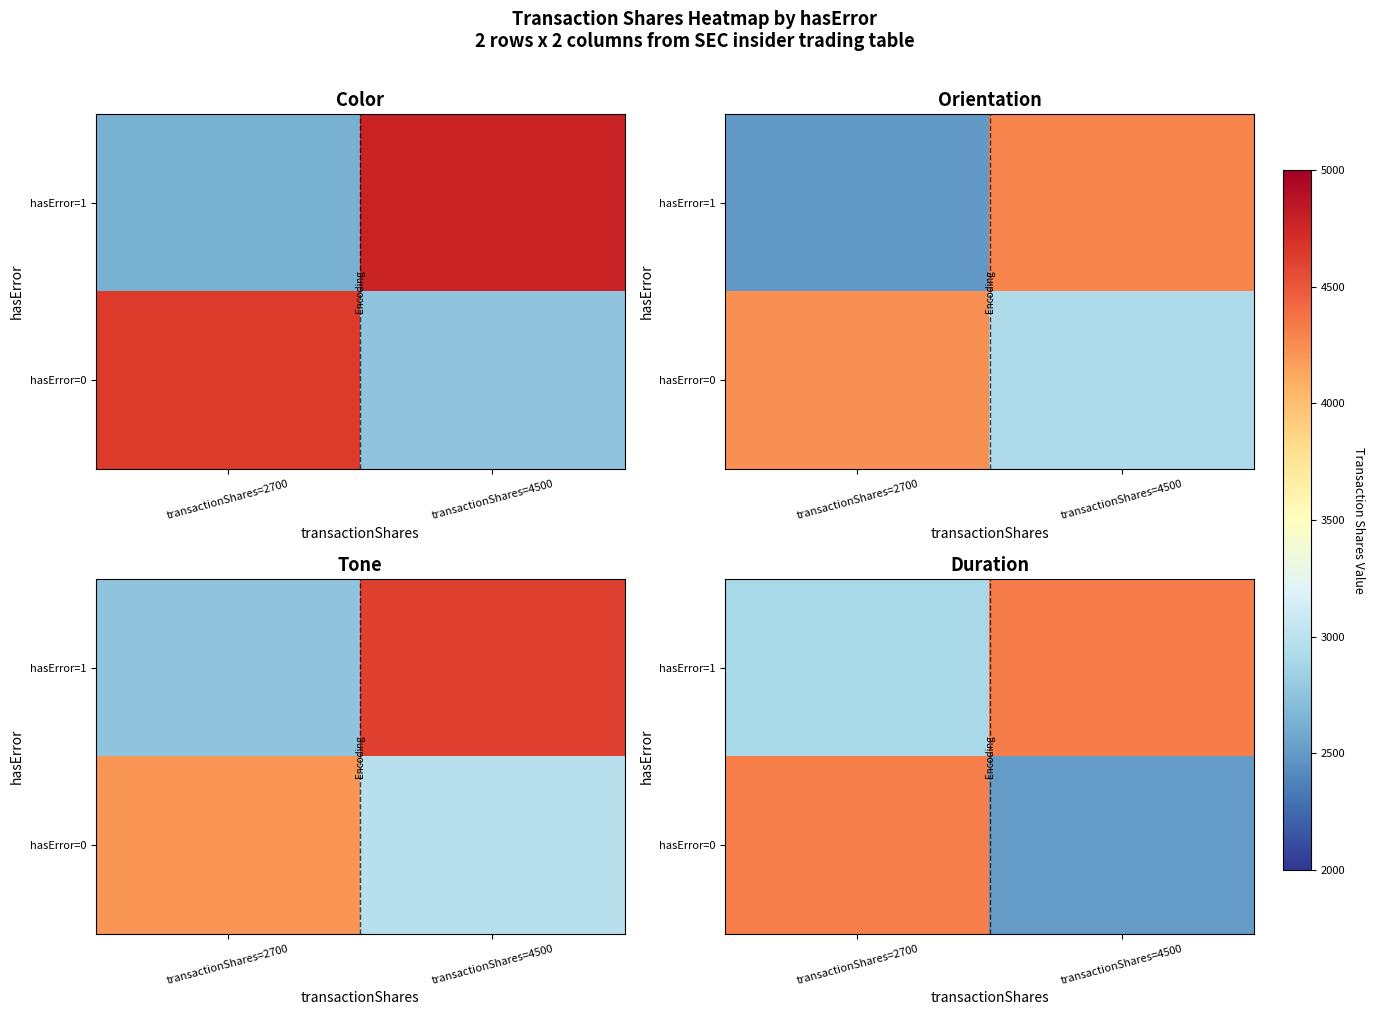

Rank the categories by hasError=0 value from lowest to highest.

transactionShares=4500, transactionShares=2700